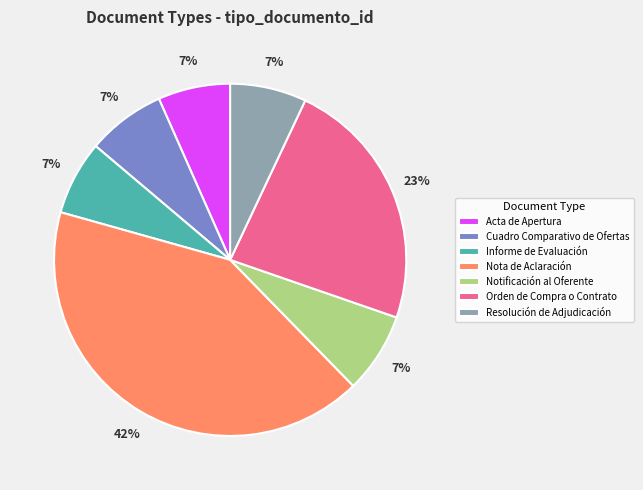

To the nearest percent, what is the difference between the Orden de Compra o Contrato and Notificación al Oferente slice percentages?

16%